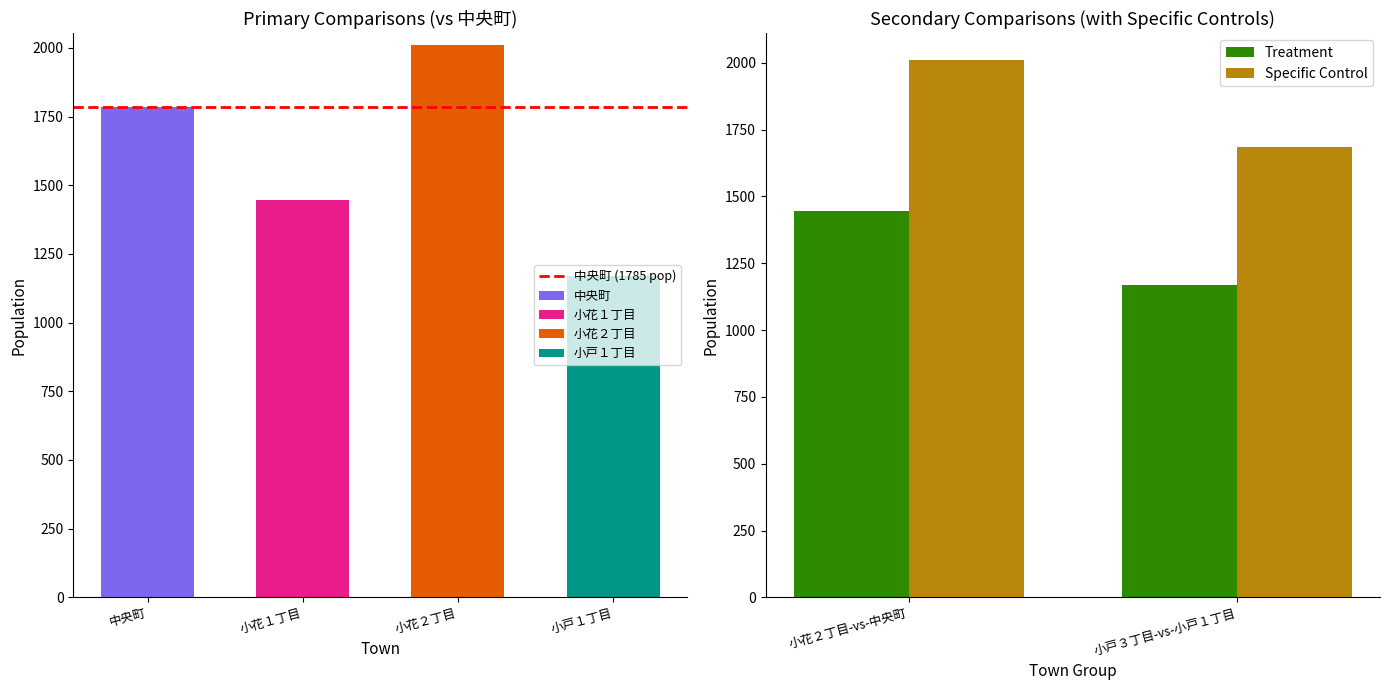

Which category has the highest value in the Specific Control series?

小花２丁目-vs-中央町